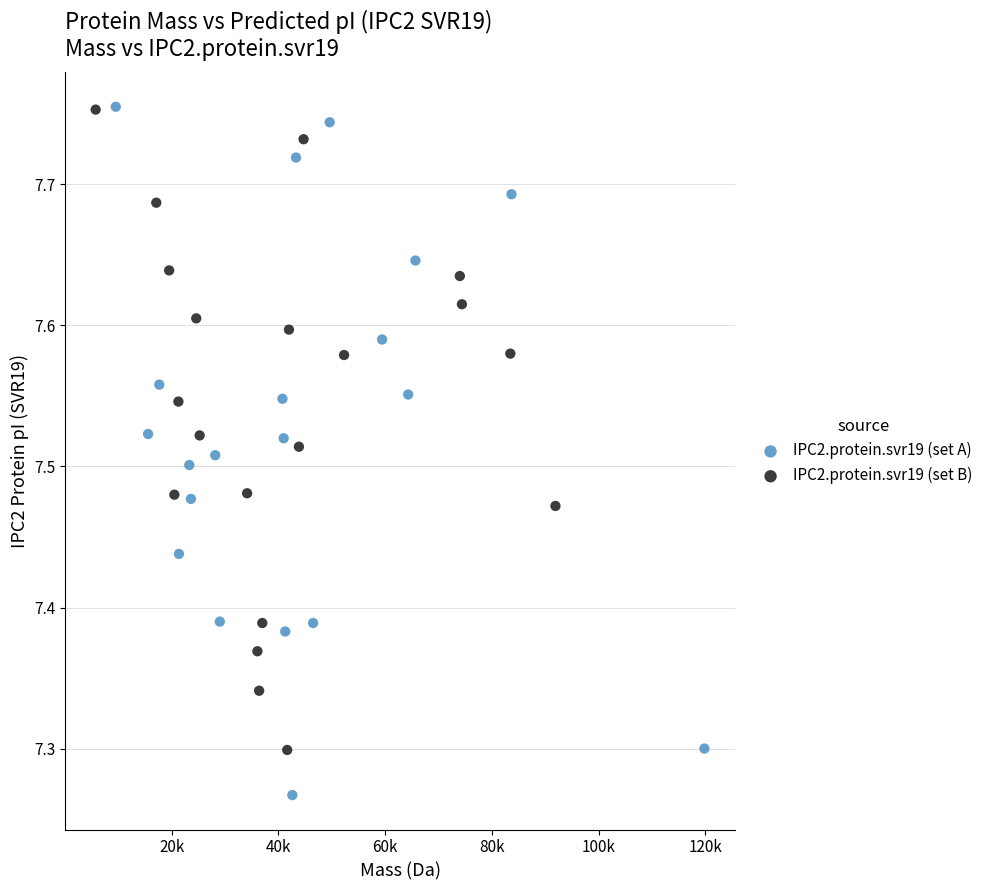

What are all the series names shown in the legend?

IPC2.protein.svr19 (set A), IPC2.protein.svr19 (set B)